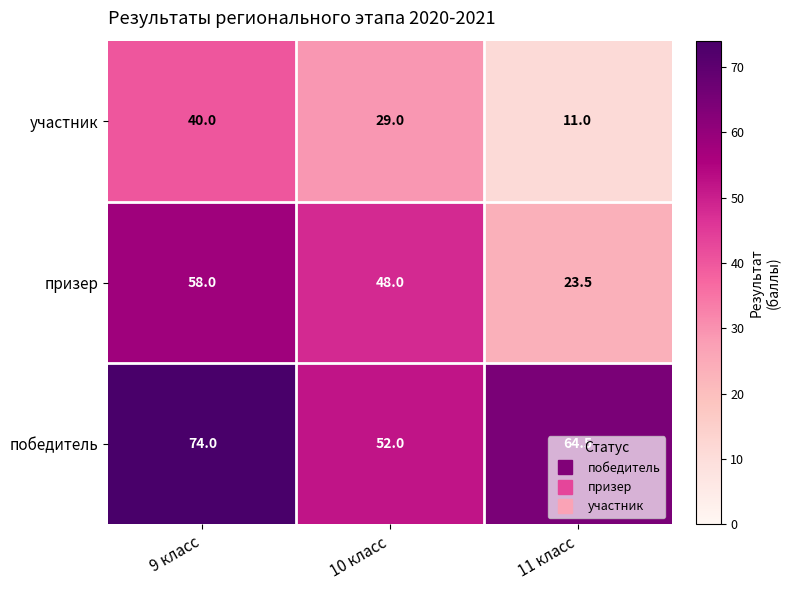

Which series has the largest range (max minus min)?

призер